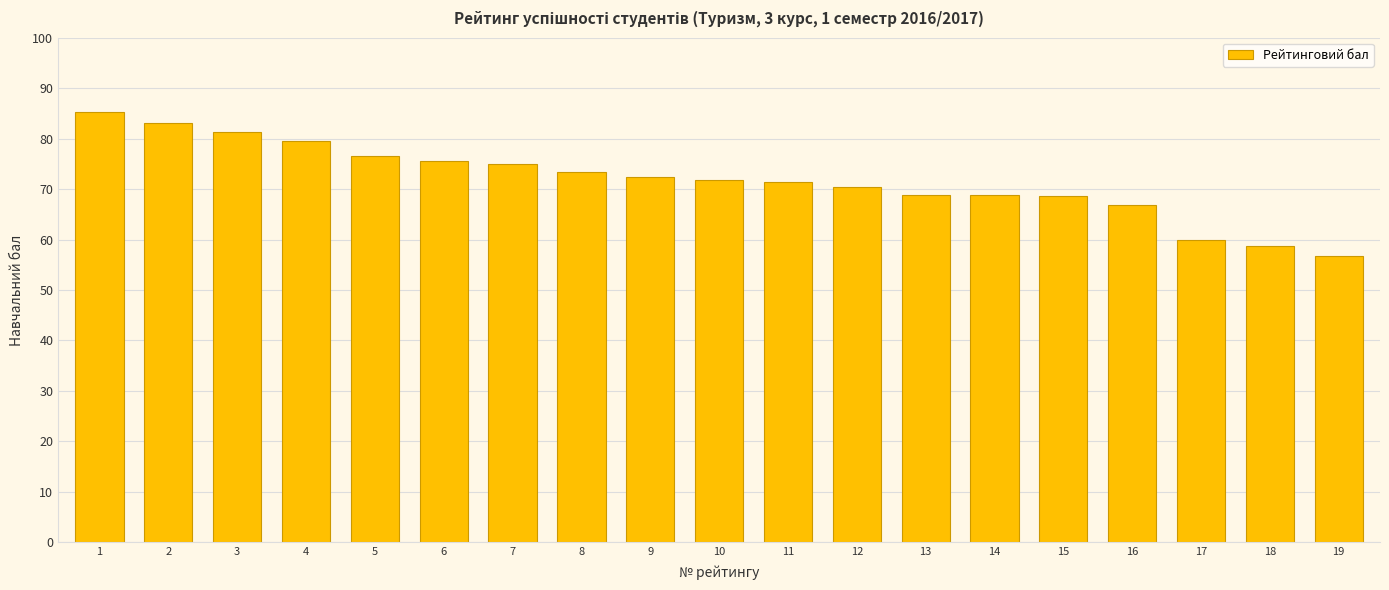

Is it true that the value at 16 is 66.9?

True